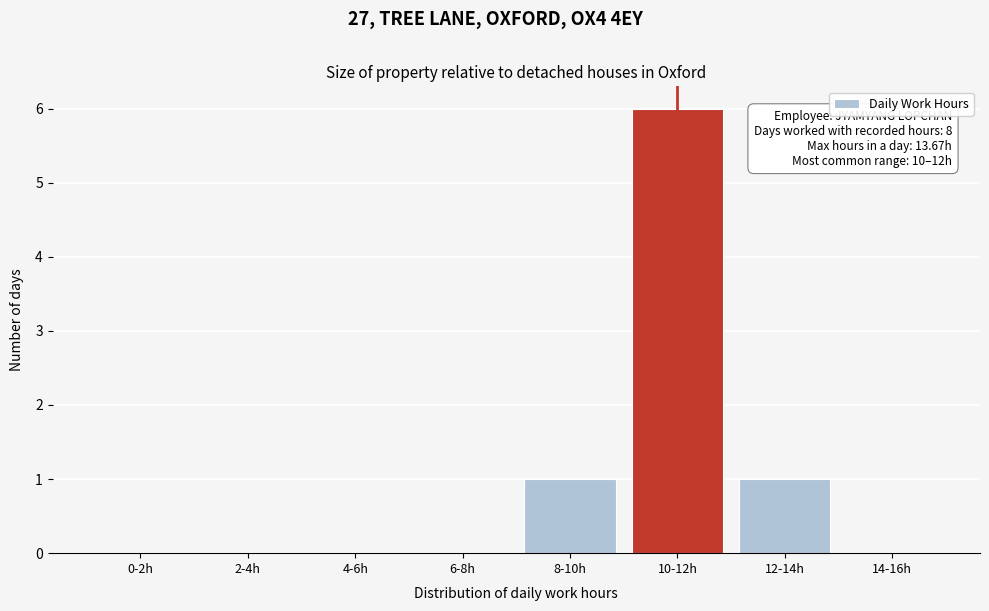

Reading left to right, transcribe all the data shown in this chart.

0-2h=0	2-4h=0	4-6h=0	6-8h=0	8-10h=1	10-12h=6	12-14h=1	14-16h=0